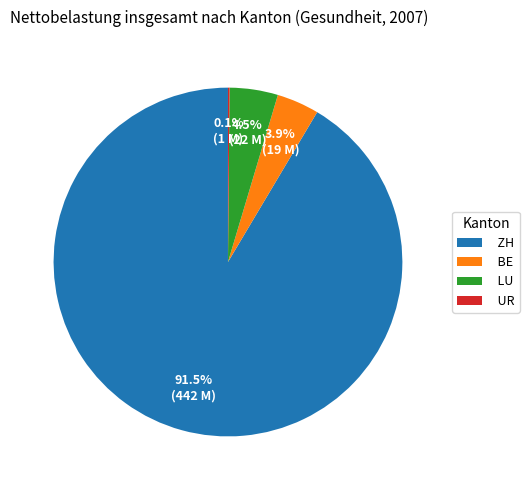

Between BE and LU, which is larger?

LU